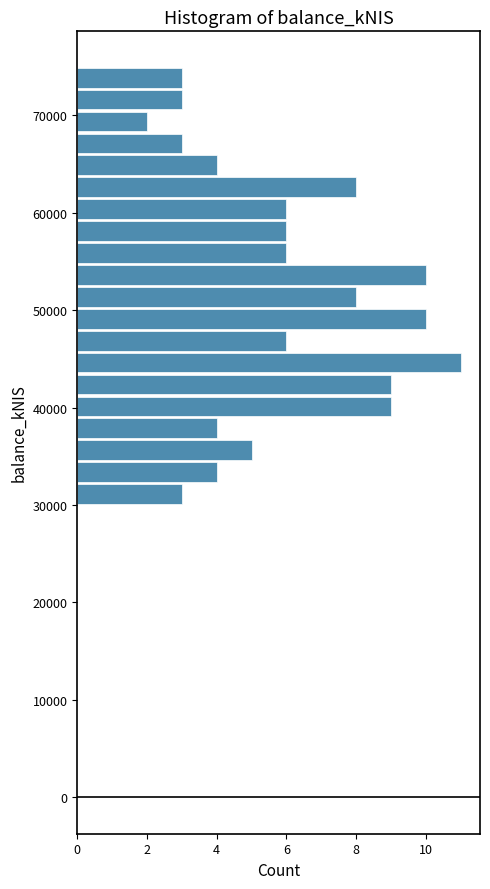

Read against the y-axis, roughly where is the centre of the longest bar?

45000